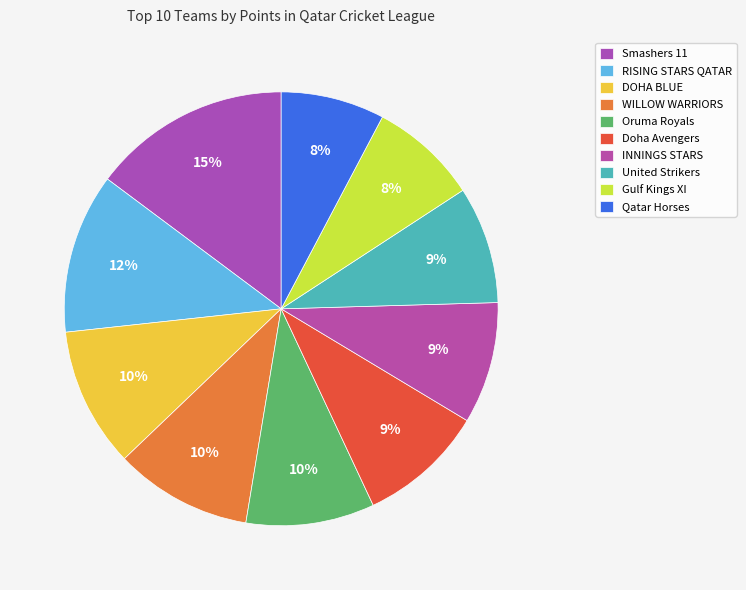

What is the smallest slice in the pie chart?

Qatar Horses